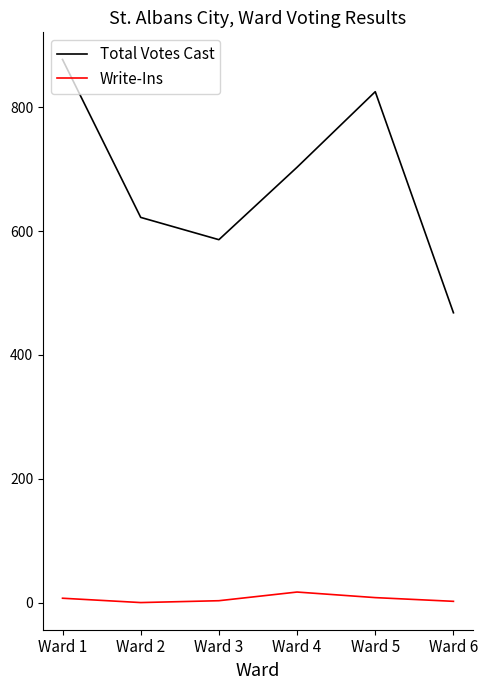

Which series has the largest total across all categories?

Total Votes Cast